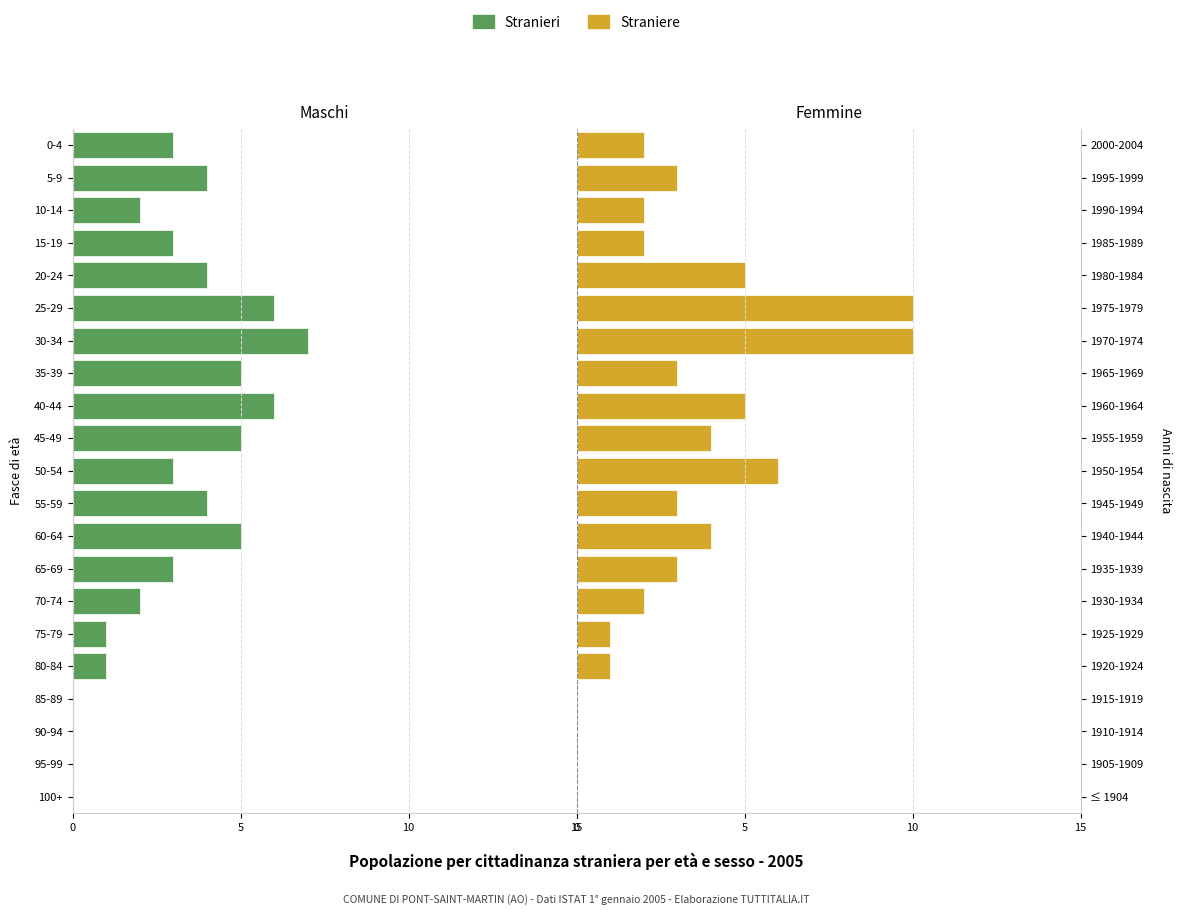

Count the Stranieri values in the range -5 to -1.

14